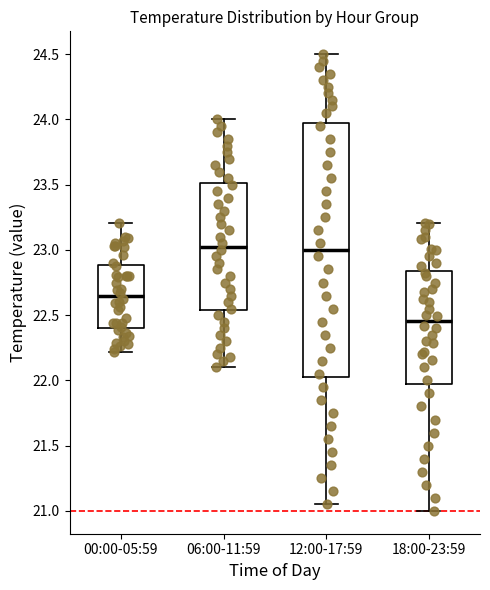

Where does the median line of the box for 06:00-11:59 sit on the y-axis? The values are not printed on the chart, so give them approximately, as read against the axis.

23.05